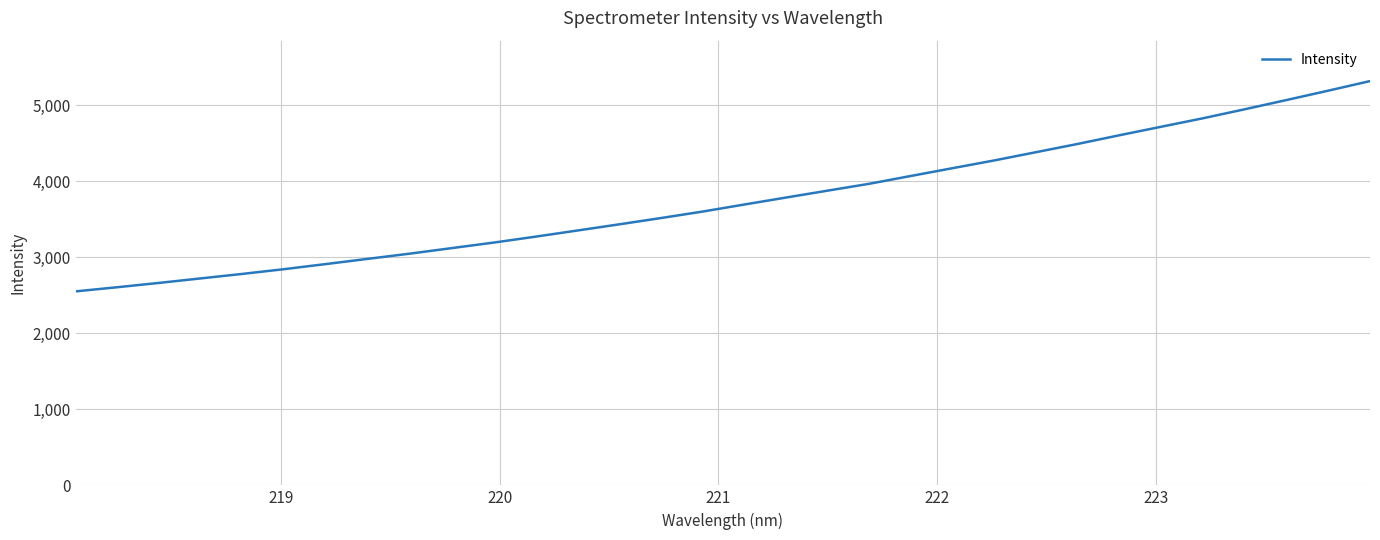

What is the difference between the maximum and minimum values?

2766.3